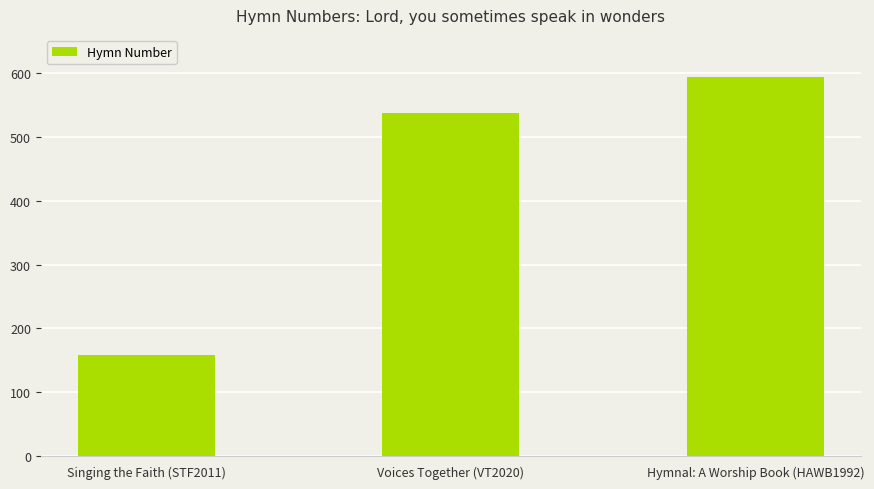

Which label corresponds to the smallest value in the chart?

Singing the Faith (STF2011)